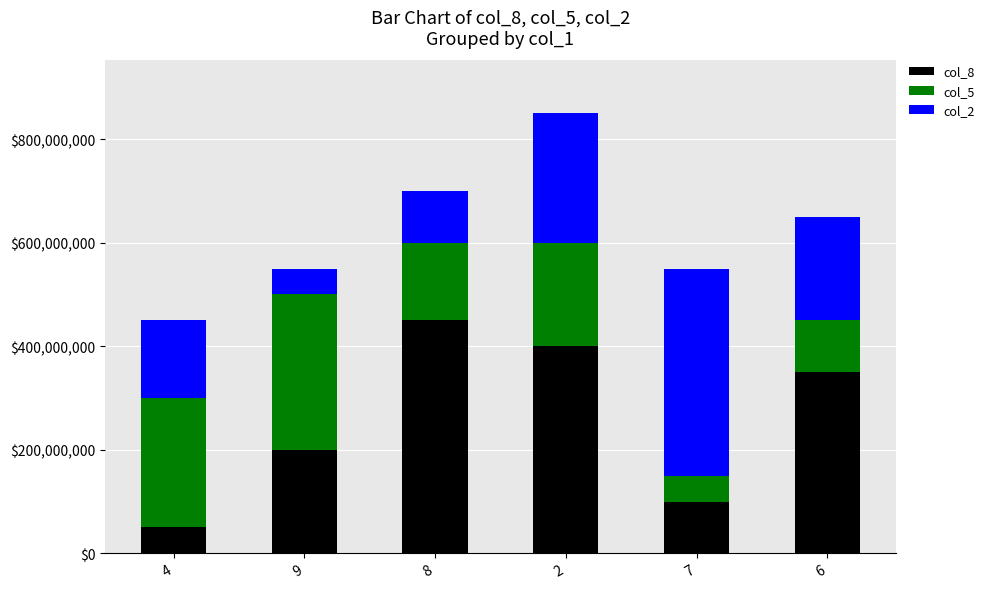

How many bars are there in total?

6